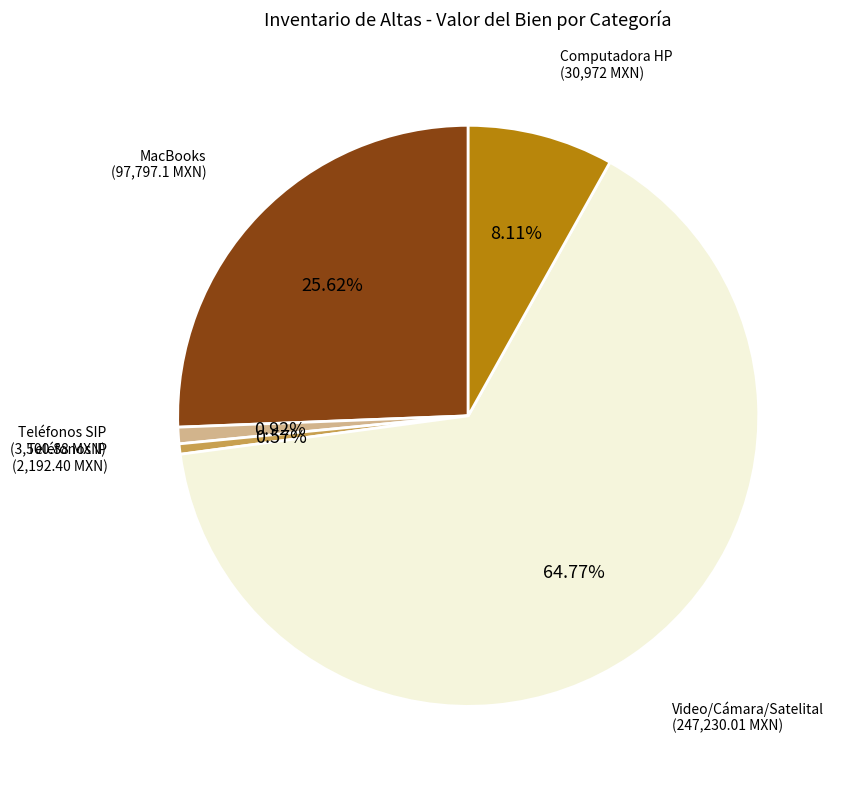

Which slice is the largest?

Video/Cámara/Satelital (247,230.01 MXN)